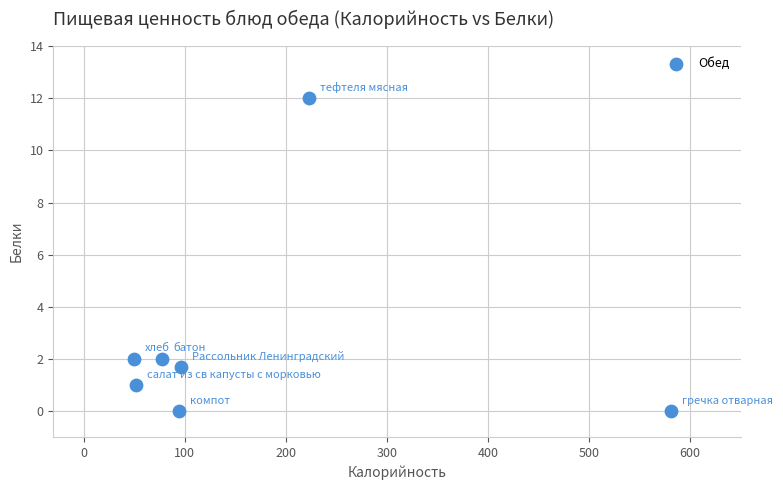

What is the average Y value?

2.7